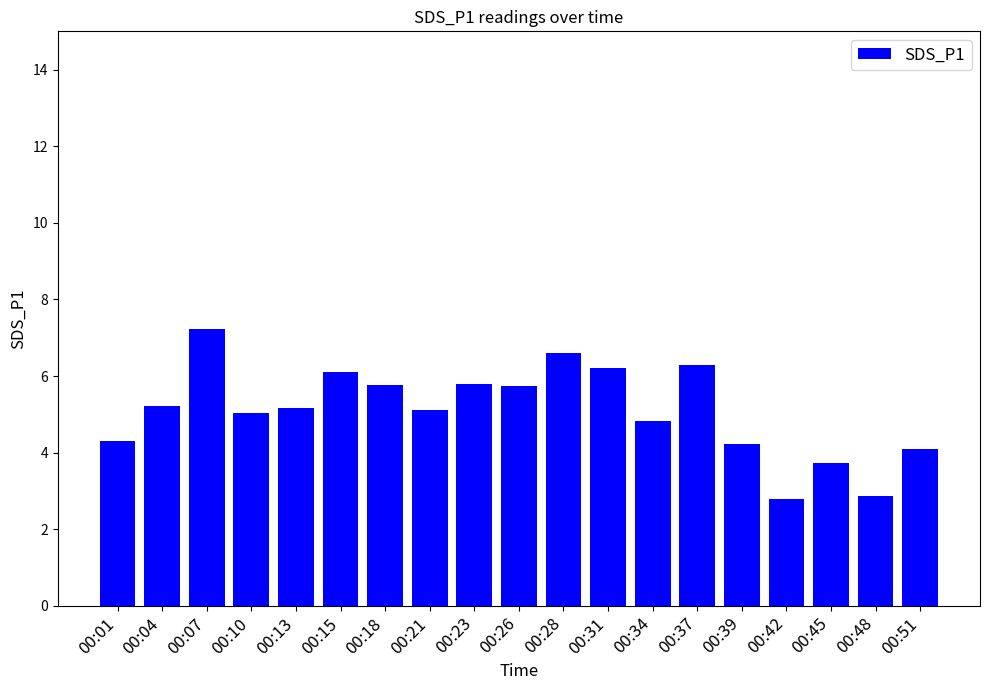

What is the difference between the maximum and minimum values?

4.4